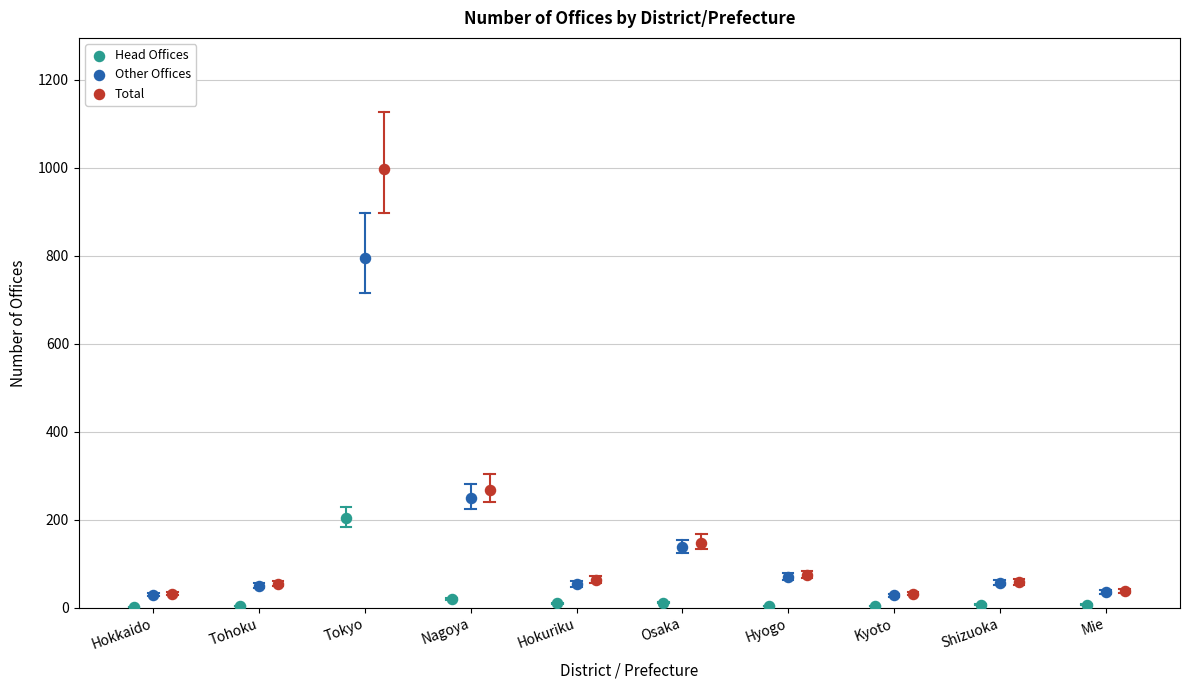

Which series has the largest Y range (max minus min)?

Total